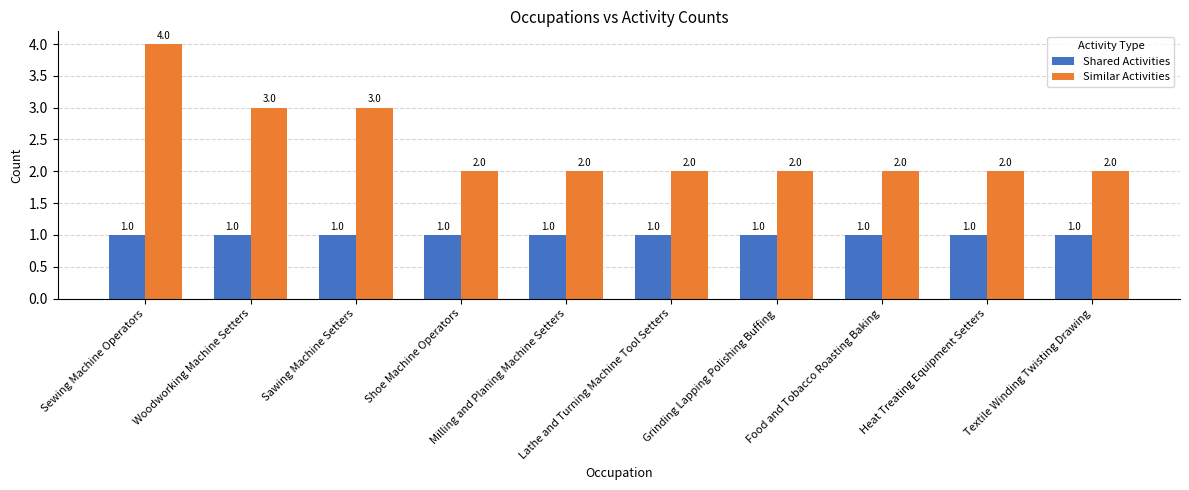

What position from the right is Food and Tobacco Roasting Baking?

3